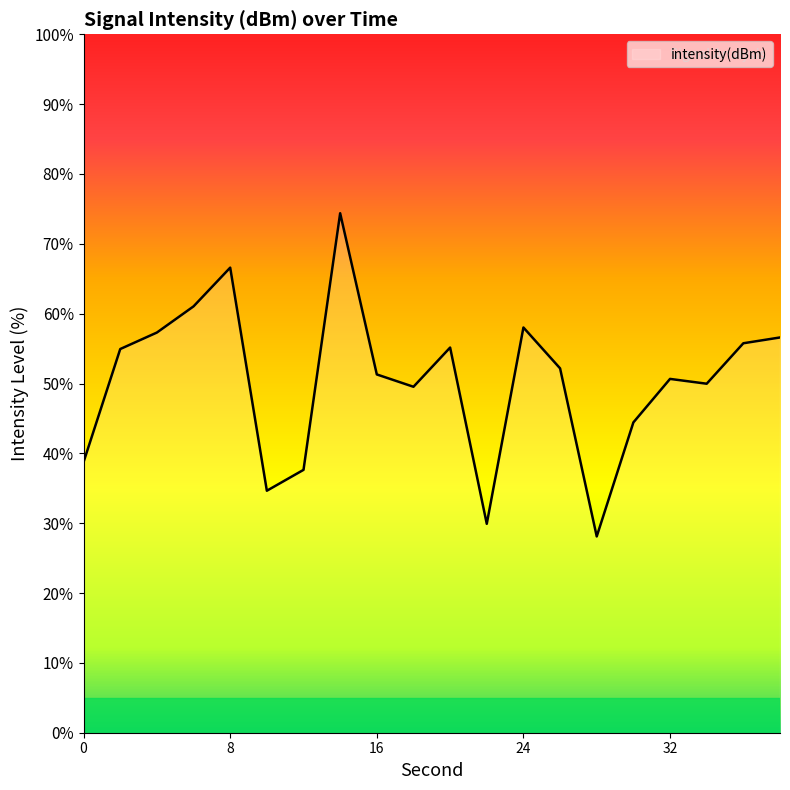

What is the greatest value displayed?

74.4